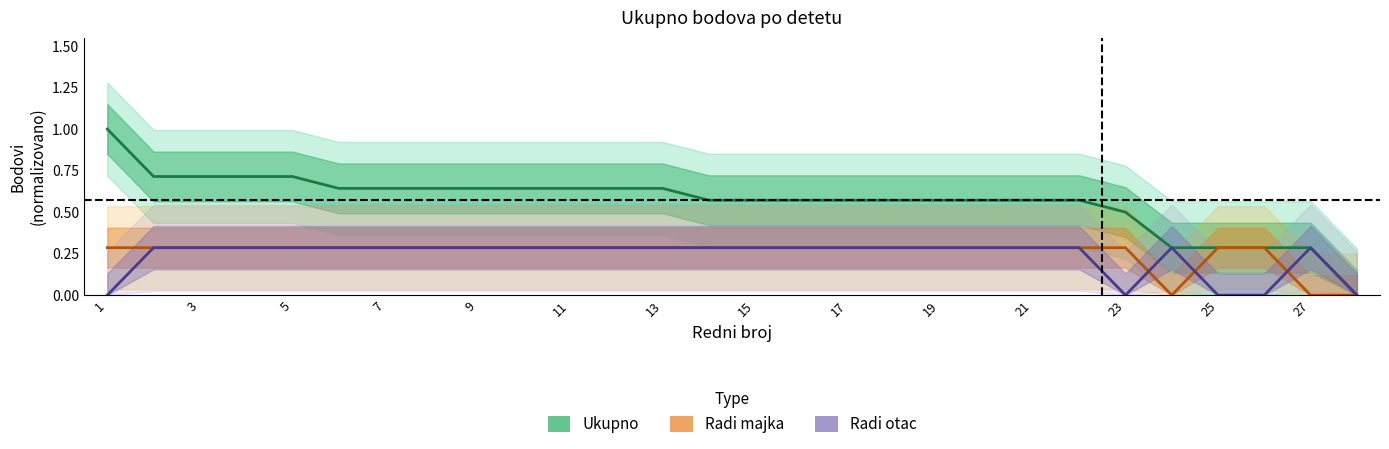

Which series changed the most between 3 and 7?

Ukupno